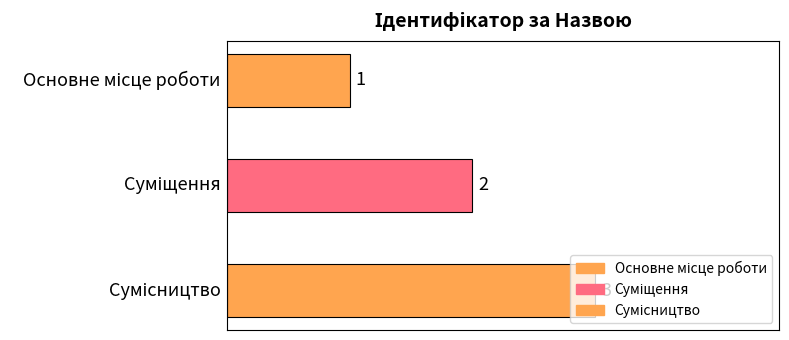

Approximately how many times larger is the value at Сумісництво compared to Основне місце роботи?

3.0